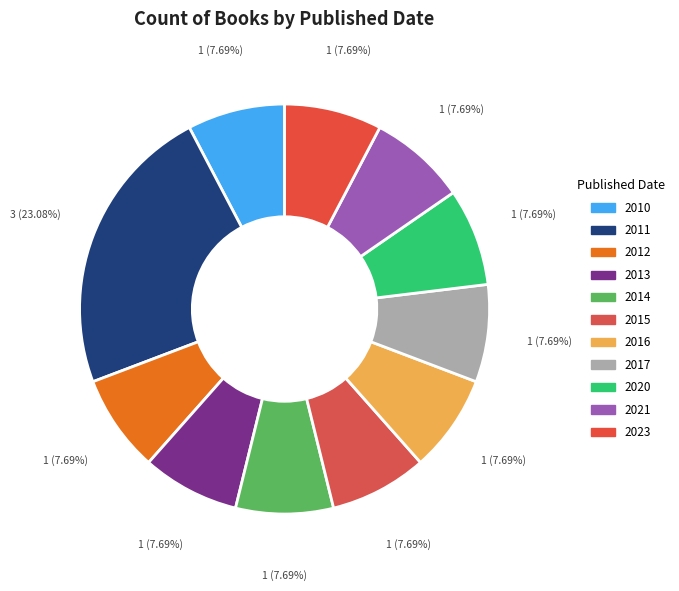

True or false: 2017 accounts for 7% of the total.

True